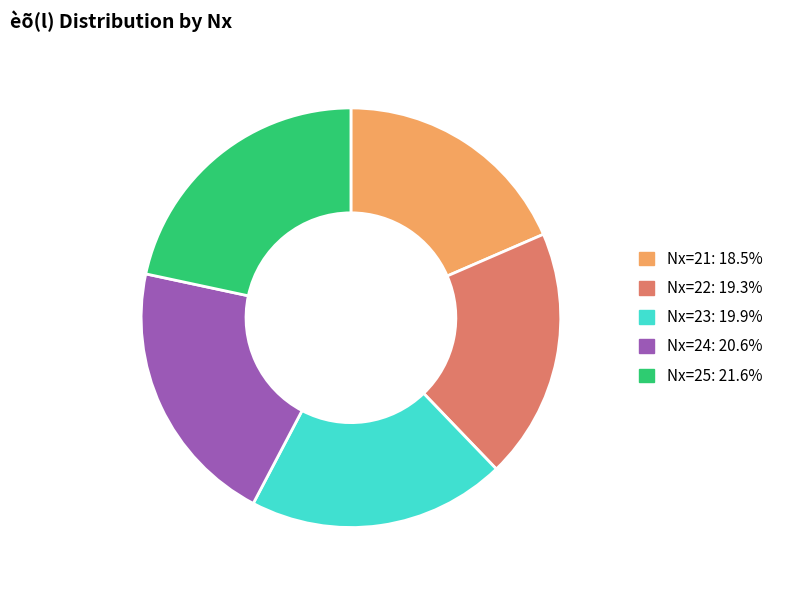

Does any single category account for the majority?

No